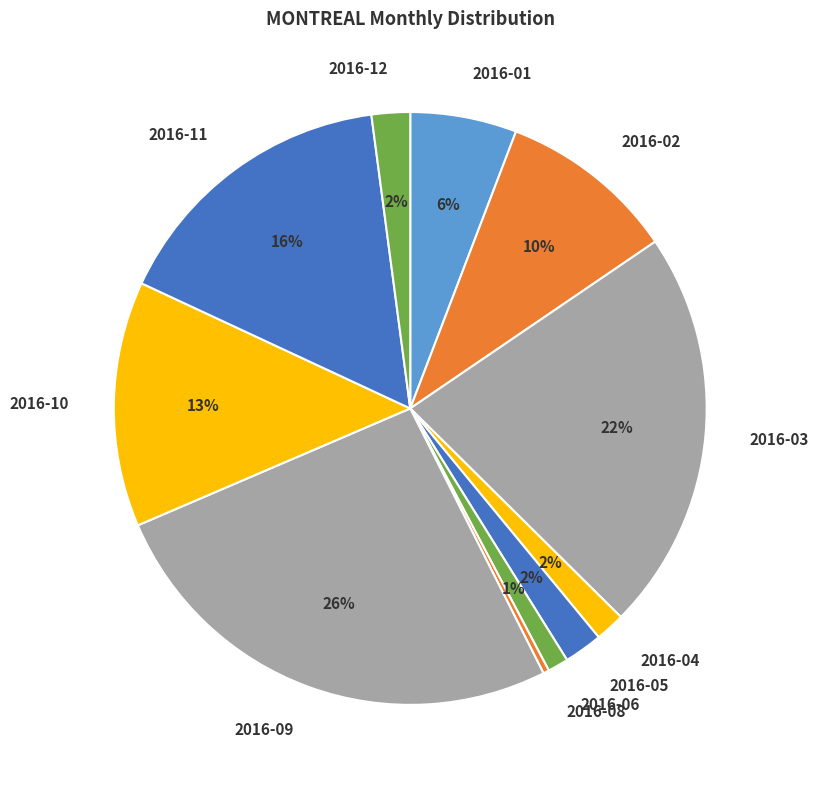

Does 2016-01 represent more than half of the total?

No